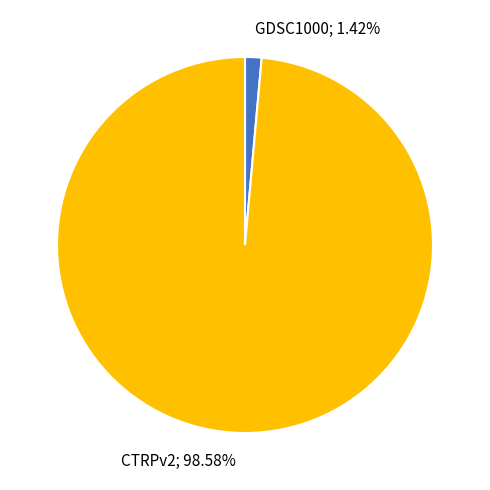

Is there a majority slice in this chart?

Yes